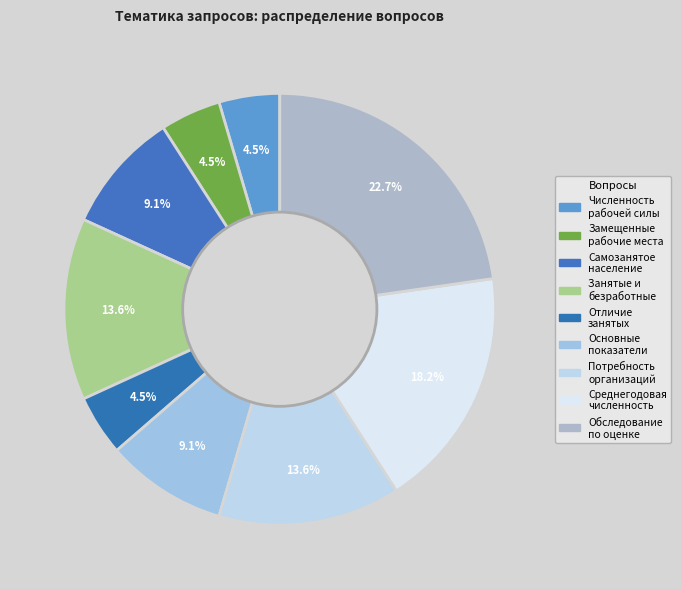

How many slices are in this pie chart?

9